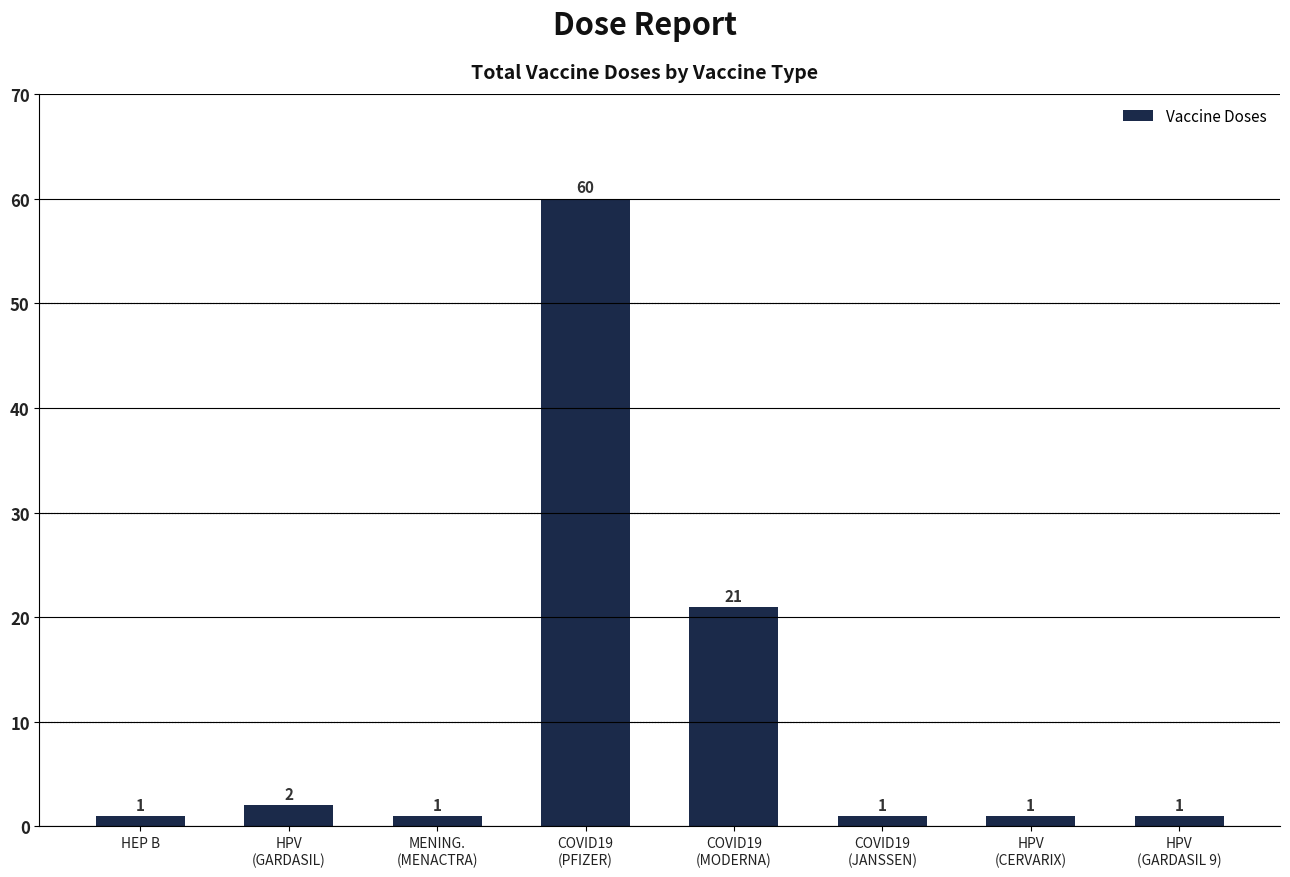

The chart shows a value of 1 at HEP B. True or false?

True